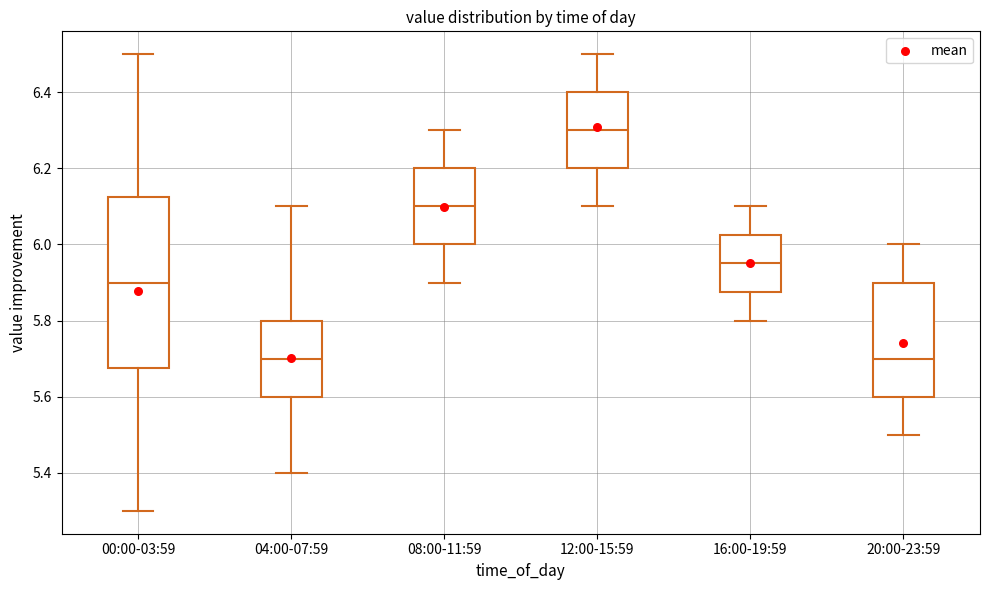

Reading left to right, read every box against the y-axis: the position of its median line, the range the box covers, and the ends of its whiskers. The values are not printed on the chart, so give them approximately, as read against the axis.

00:00-03:59: median 5.90, box 5.68 to 6.12, whiskers 5.30 to 6.50
04:00-07:59: median 5.70, box 5.60 to 5.80, whiskers 5.40 to 6.10
08:00-11:59: median 6.10, box 6.00 to 6.20, whiskers 5.90 to 6.30
12:00-15:59: median 6.30, box 6.20 to 6.40, whiskers 6.10 to 6.50
16:00-19:59: median 5.96, box 5.88 to 6.02, whiskers 5.80 to 6.10
20:00-23:59: median 5.70, box 5.60 to 5.90, whiskers 5.50 to 6.00